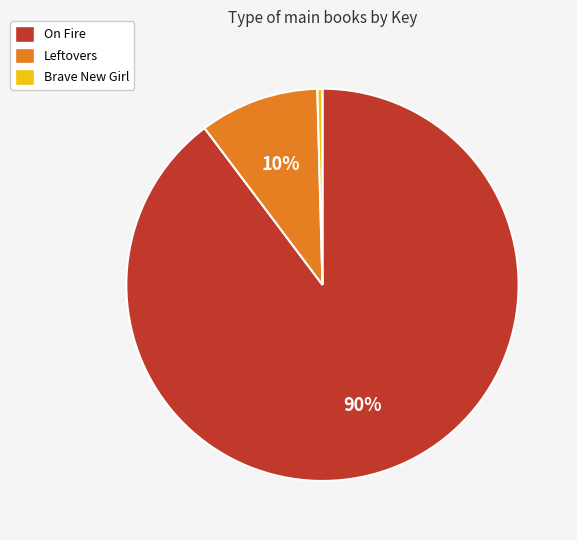

What is the ratio of the value at Leftovers to the value at Brave New Girl?

23.6